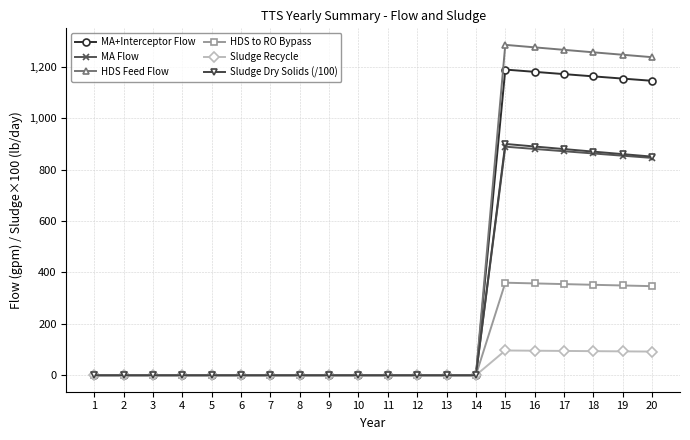

What is the difference between the highest and lowest values at 17?

1171.4